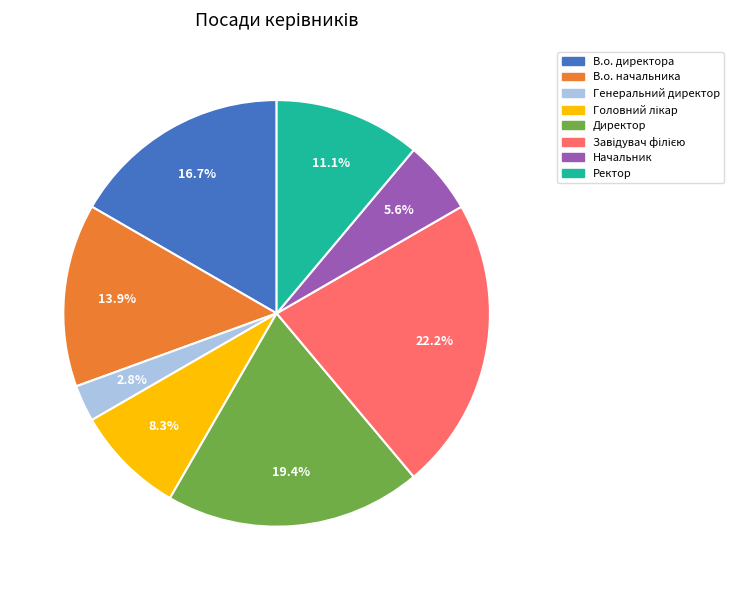

What is the smallest slice in the pie chart?

Генеральний директор